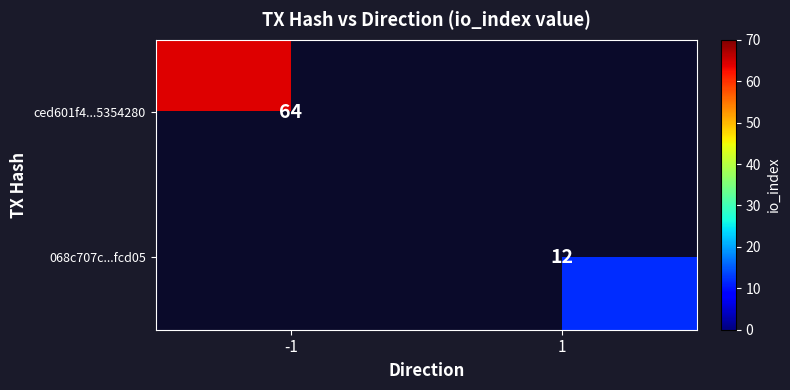

At which label is ced601f4...5354280 closest to 64?

-1